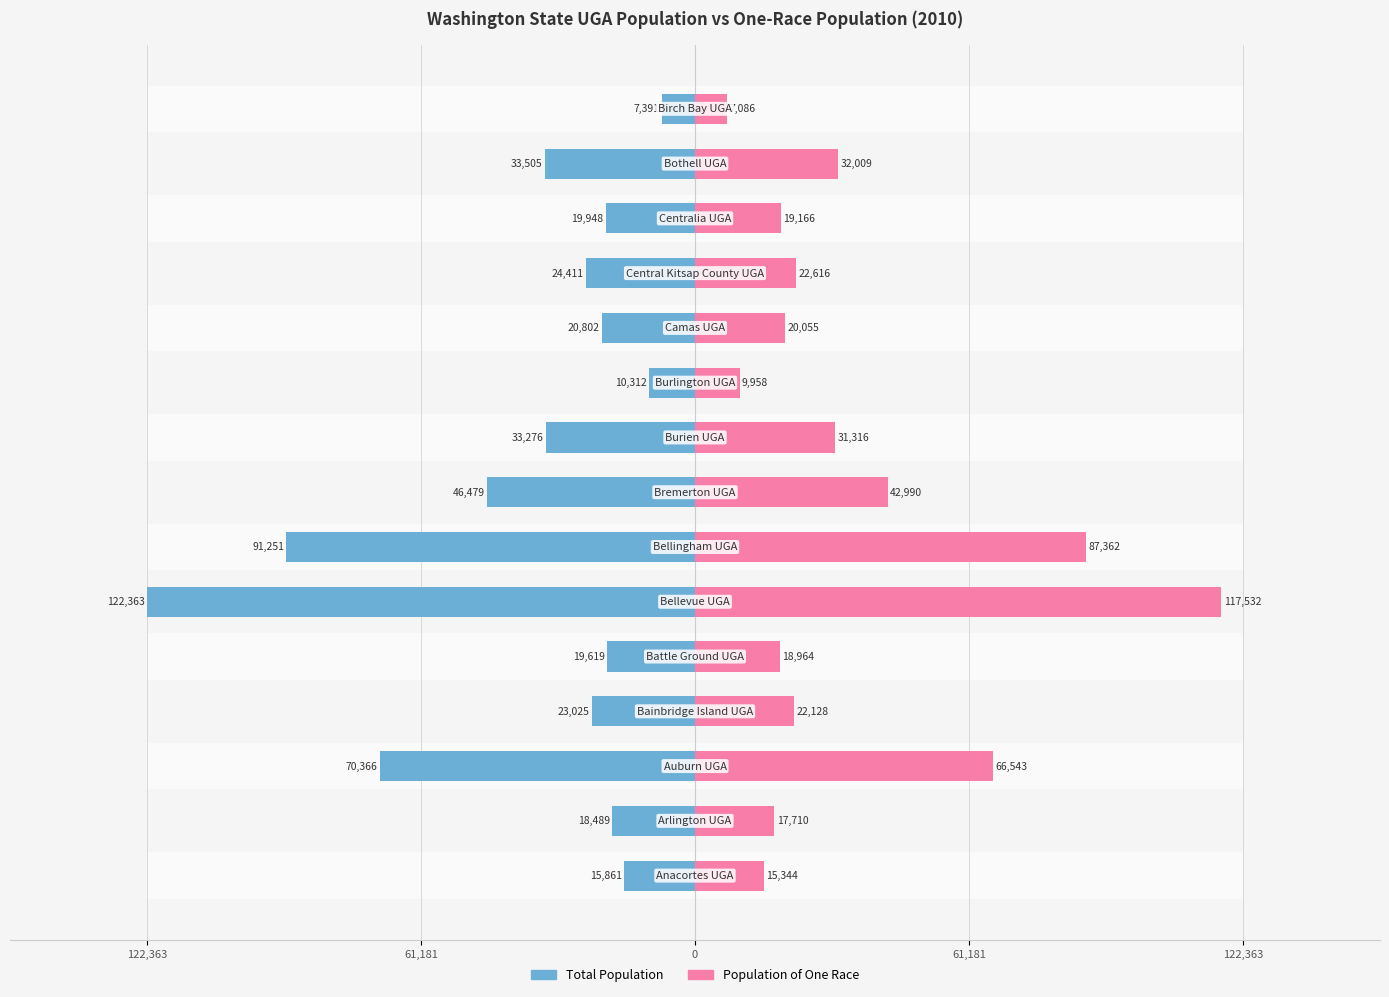

Are the bars grouped side by side (vs. stacked)?

Yes